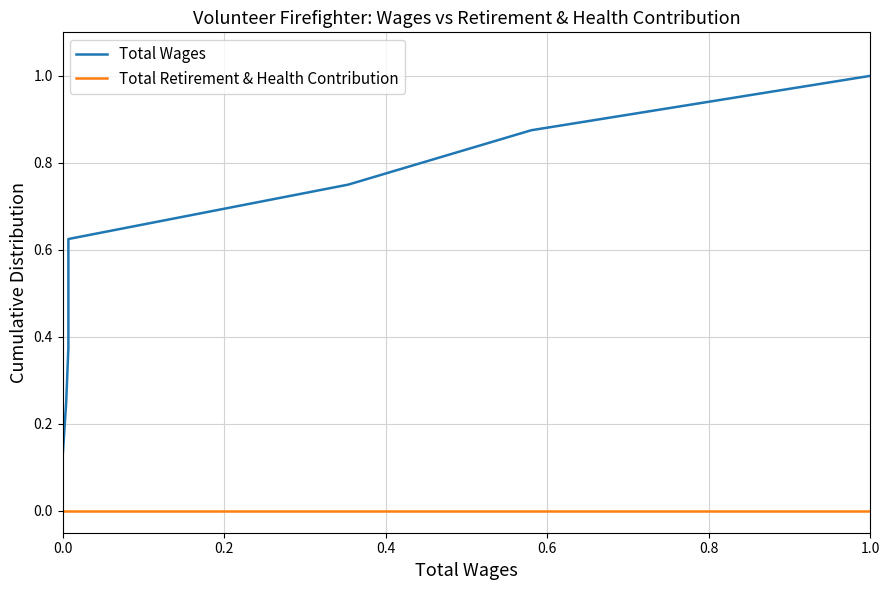

At 0.4, list the series in order from largest to smallest.

Total Wages, Total Retirement & Health Contribution